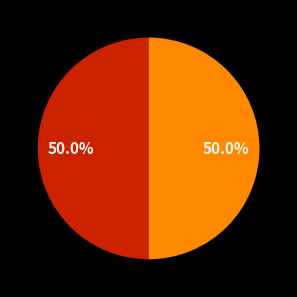

How many slices are in this pie chart?

2